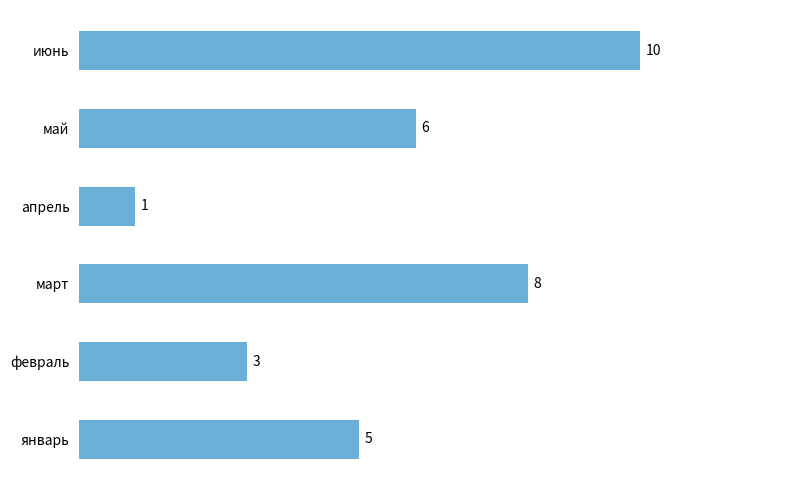

What is the sum of the values at апрель and февраль?

4